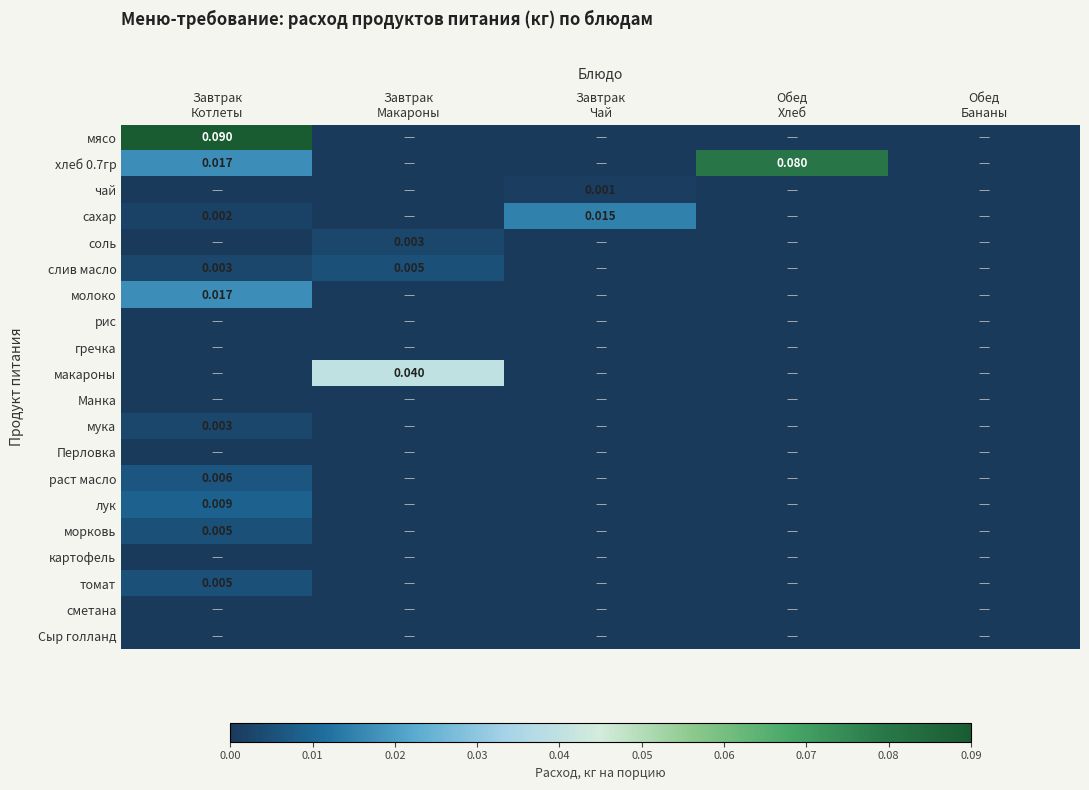

List the labels in order of томат value, smallest first.

Завтрак Макароны, Завтрак Чай, Обед Хлеб, Обед Бананы, Завтрак Котлеты